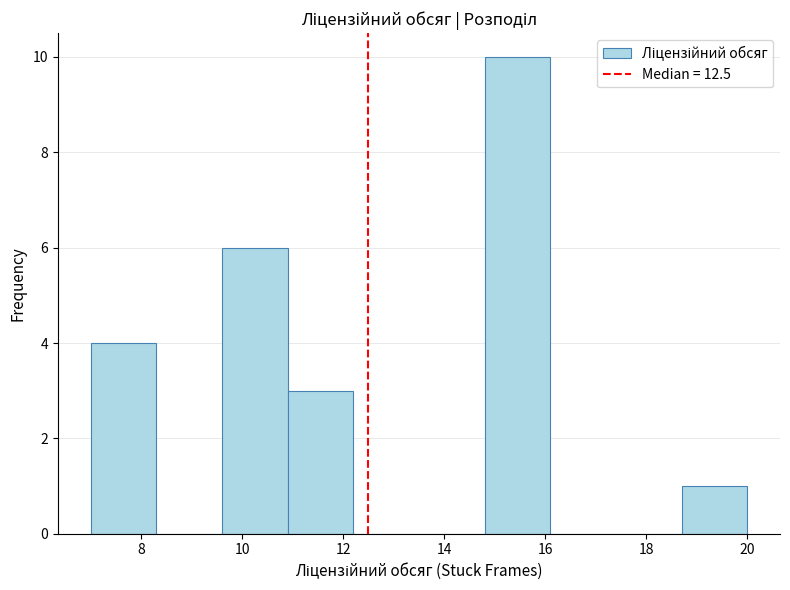

Reading left to right, list every bar in this chart as the range it spans on the x-axis followed by its height. Neither the bar edges nor the heights are printed on the chart, so give them approximately, as read against the axes.

7.0 to 8.3: 4
8.3 to 9.6: 0
9.6 to 10.9: 6
10.9 to 12.2: 3
12.2 to 13.5: 0
13.5 to 14.8: 0
14.8 to 16.1: 10
16.1 to 17.4: 0
17.4 to 18.7: 0
18.7 to 20.0: 1